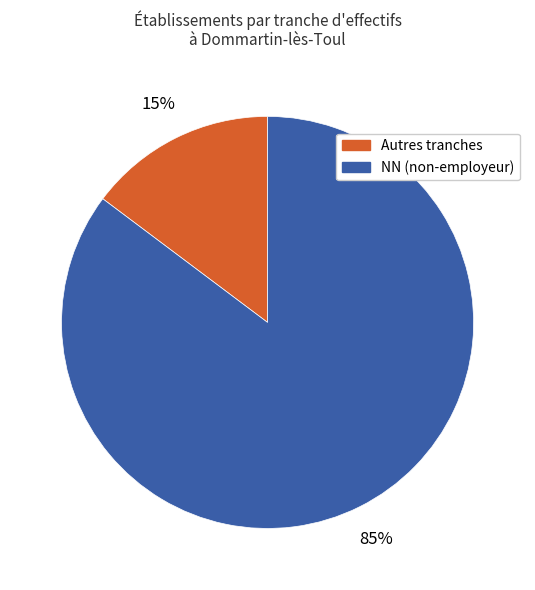

Is there a majority slice in this chart?

Yes